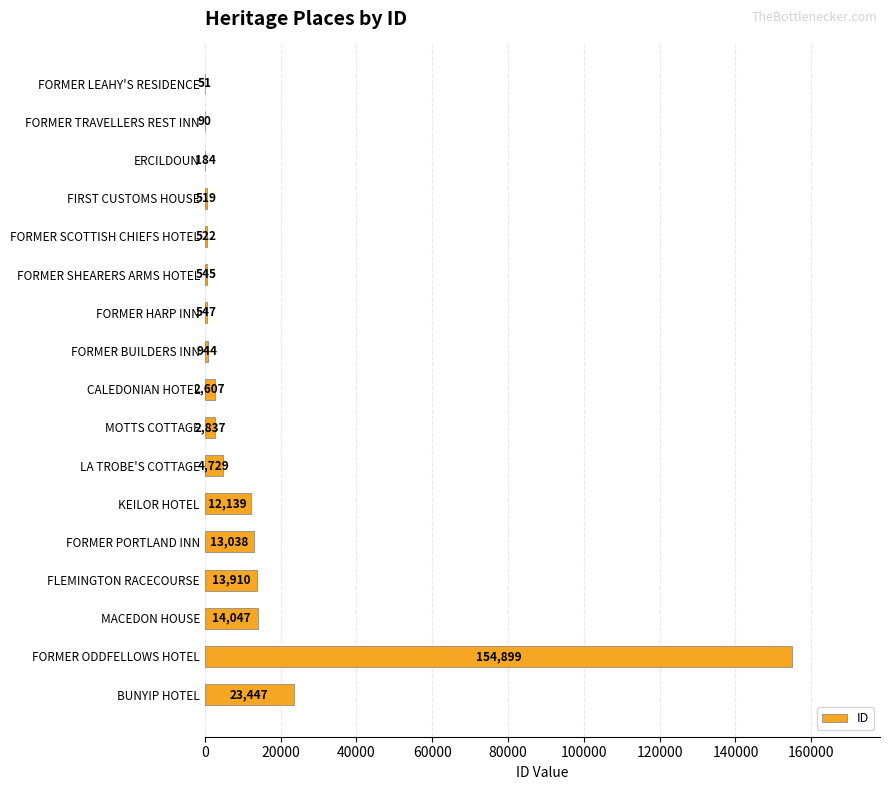

Are the bars grouped side by side (vs. stacked)?

No